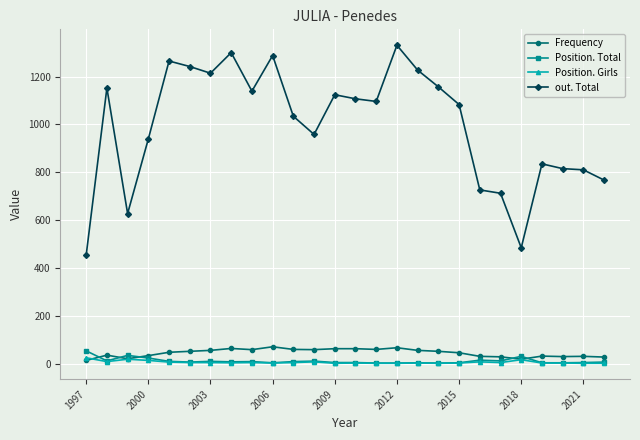

True or false: out. Total has more than 2 points higher than both neighbors.

True